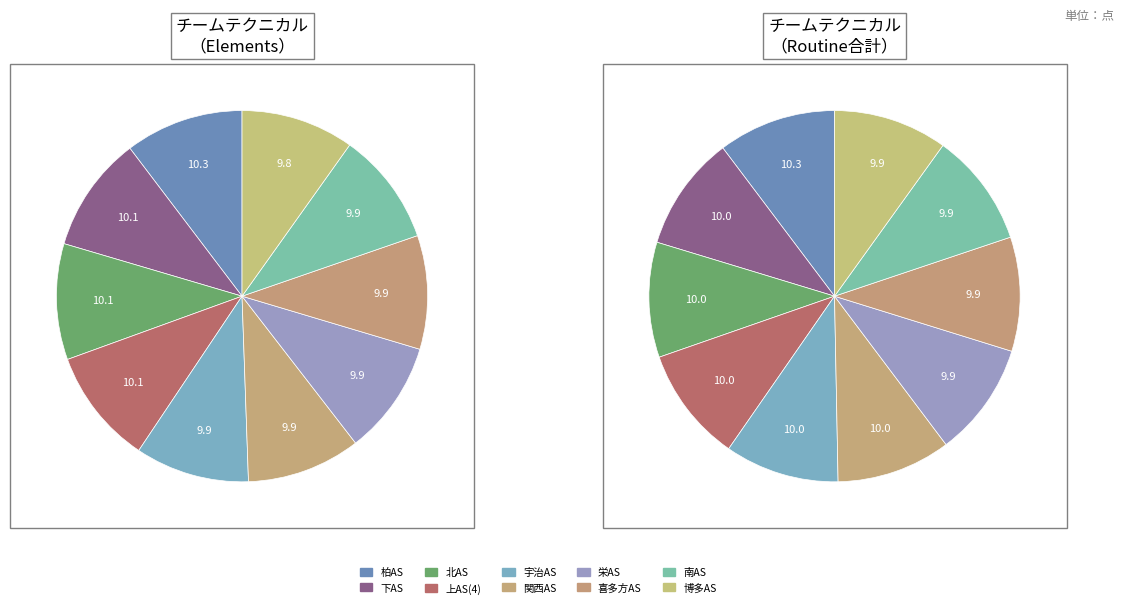

How many segments does this pie chart have?

10